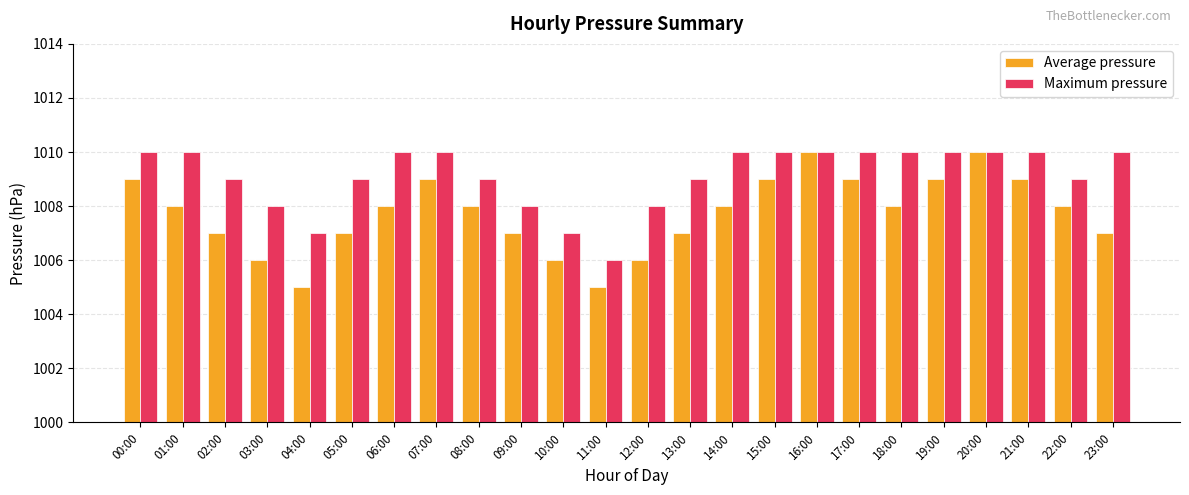

Count the number of data series in this chart.

2